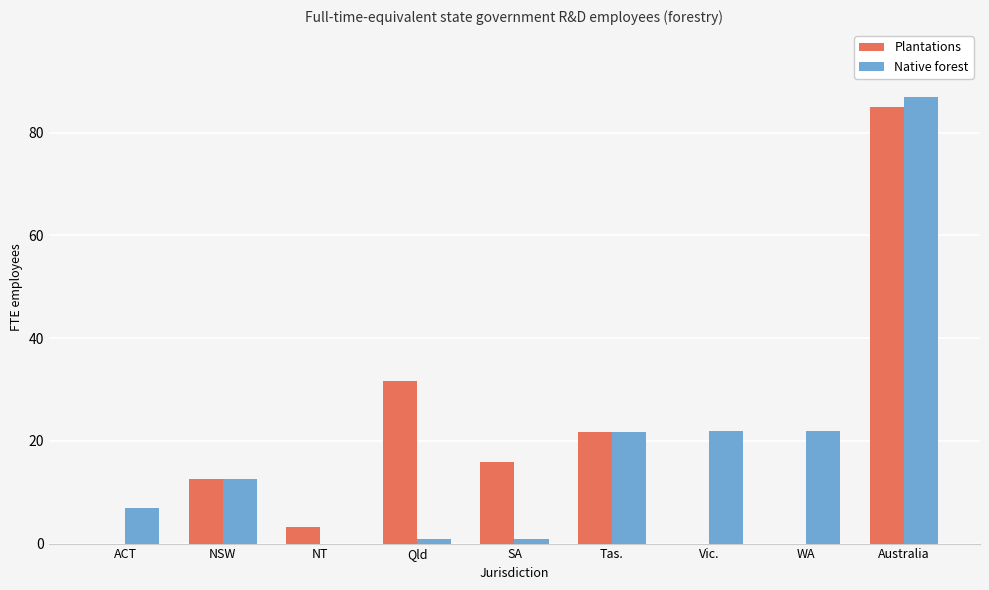

What is the total value across all series at NT?

3.2